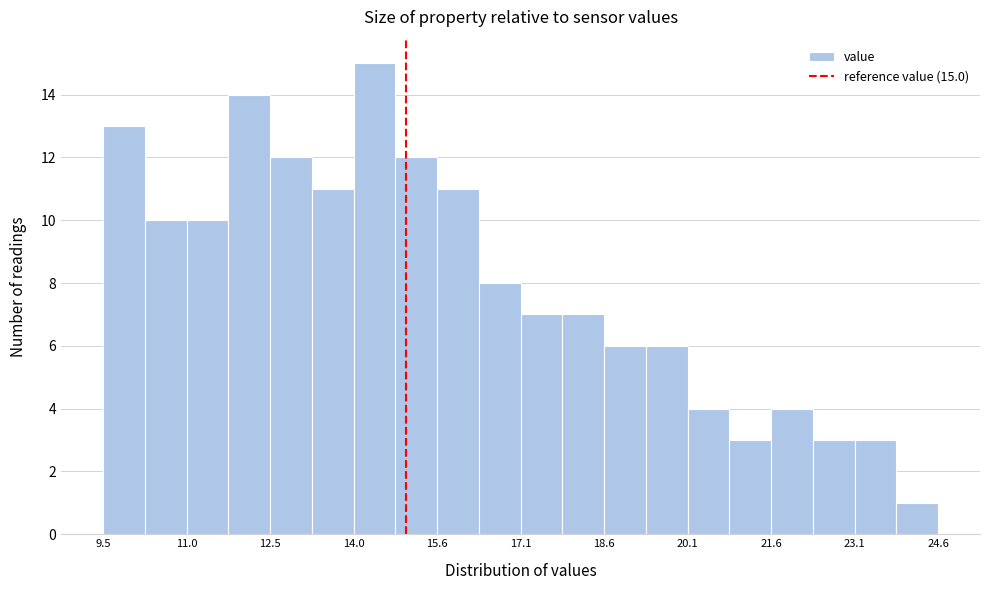

Around what value on the x-axis is the tallest bar? Give the approximate position of its centre, as read against the axis.

14.4